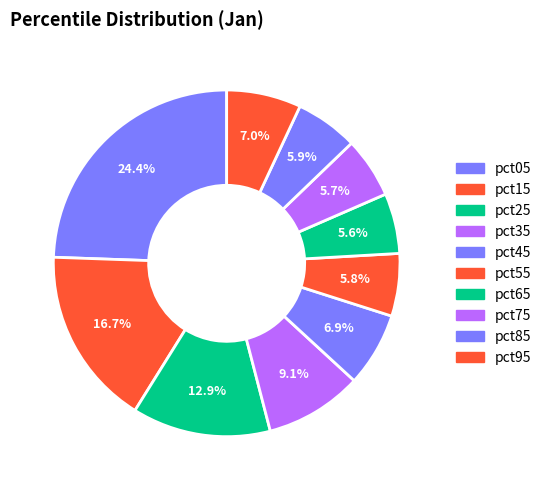

What percentage do pct45 and pct55 together represent?

12.8%